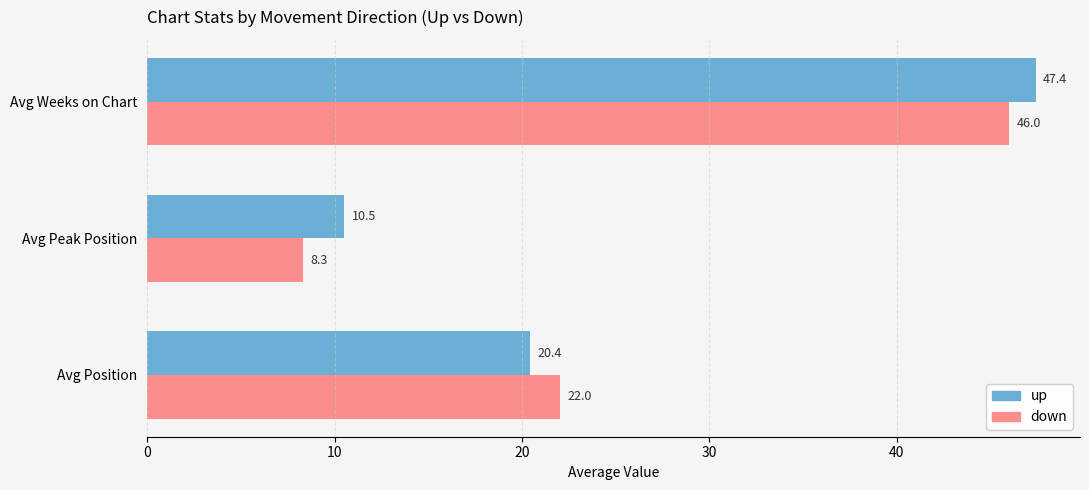

What is the highest value of the up series?

47.4